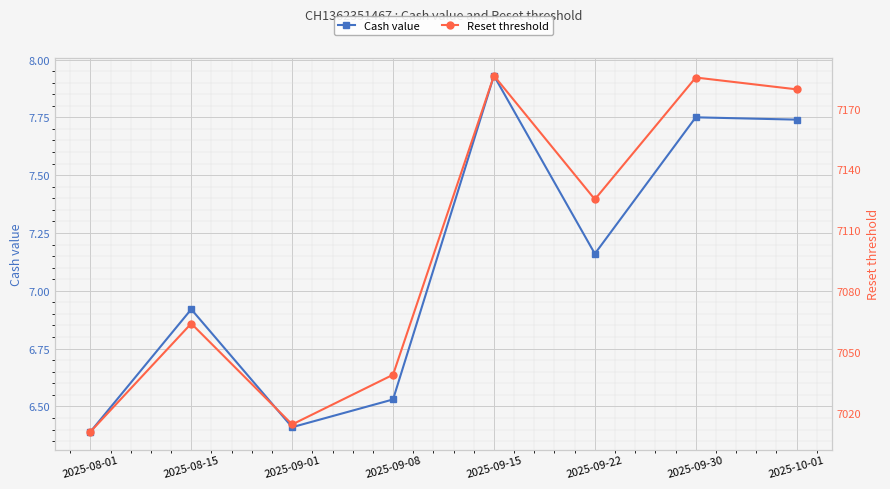

How many values in the Cash value series exceed 7?

4